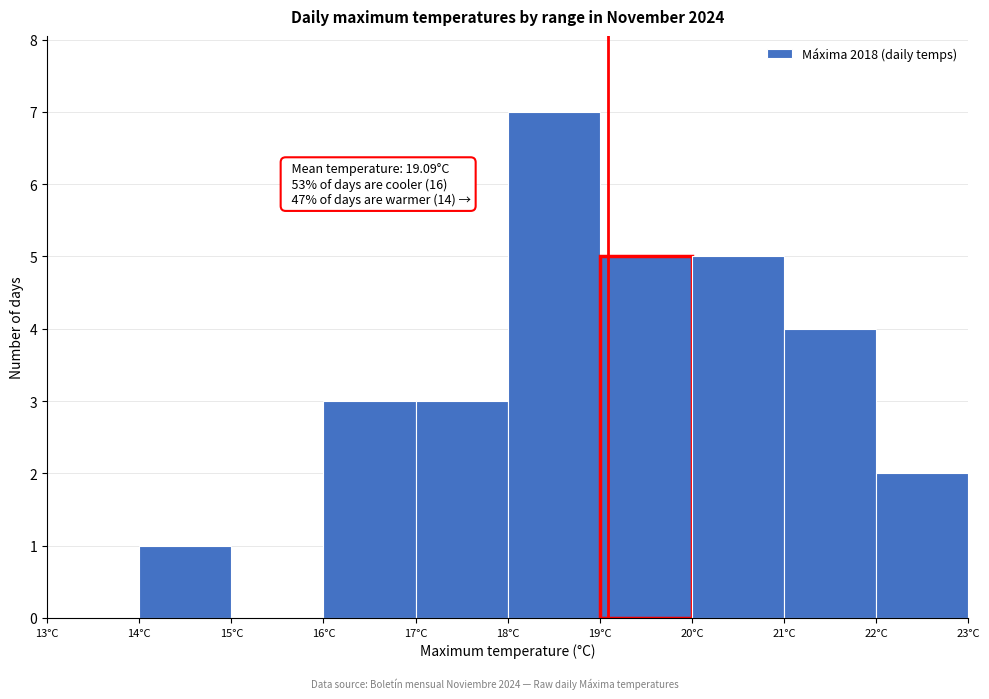

Which range on the x-axis has the tallest bar?

18 to 19